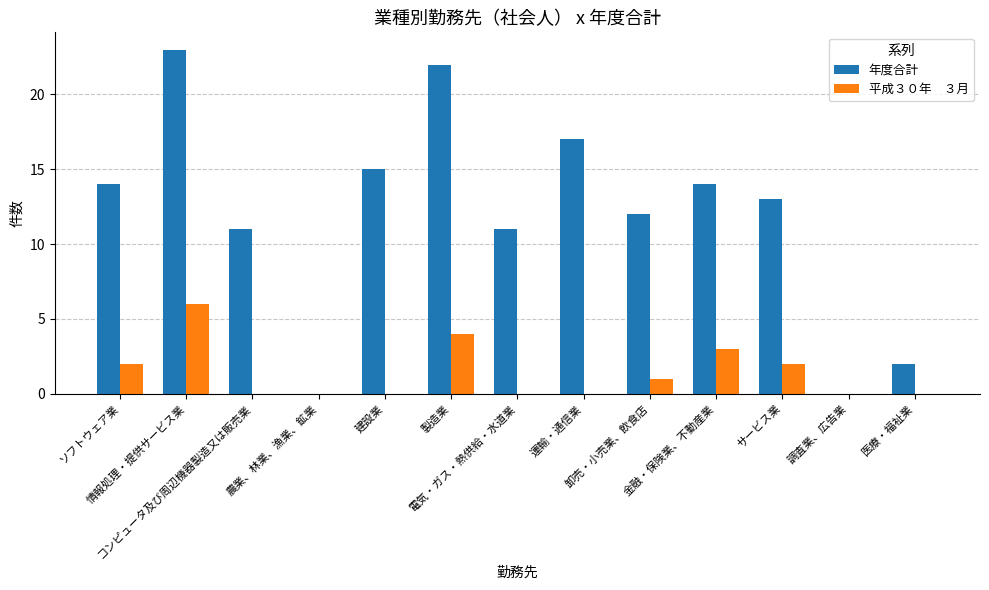

What is the greatest value displayed?

23